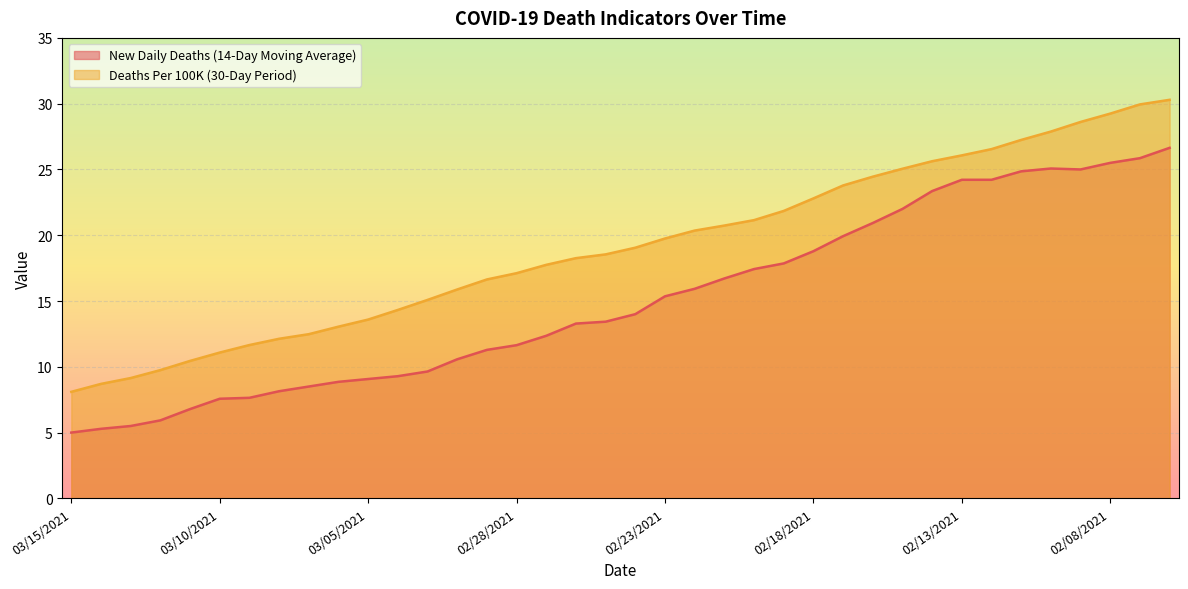

What are all the series names shown in the legend?

New Daily Deaths (14-Day Moving Average), Deaths Per 100K (30-Day Period)